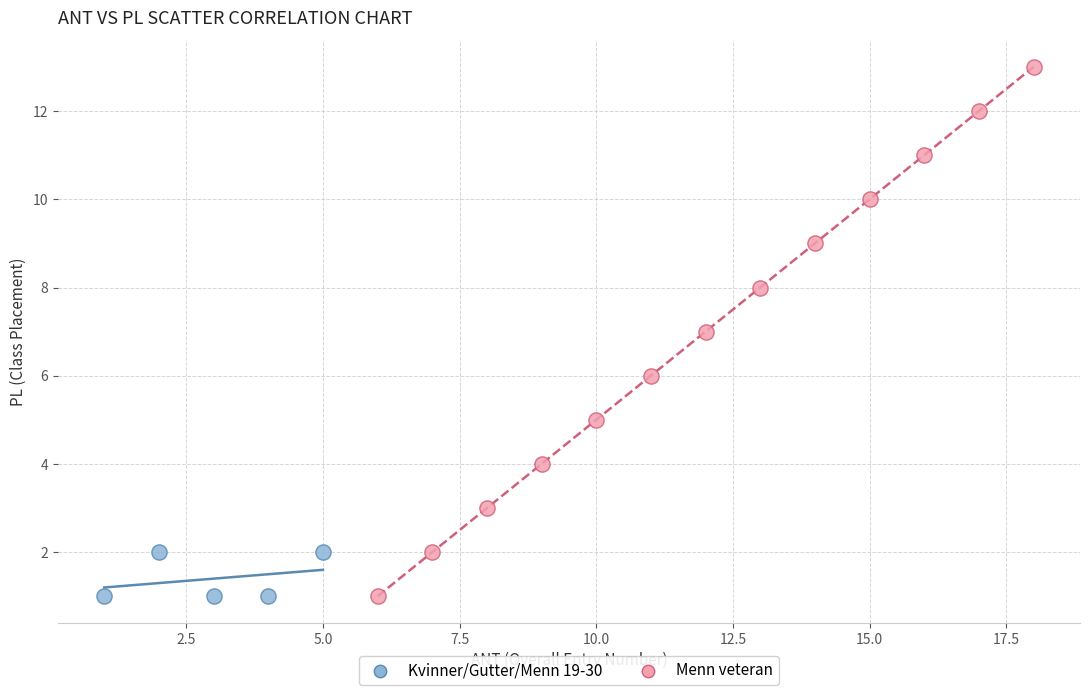

Which series has the widest spread of Y values?

Menn veteran